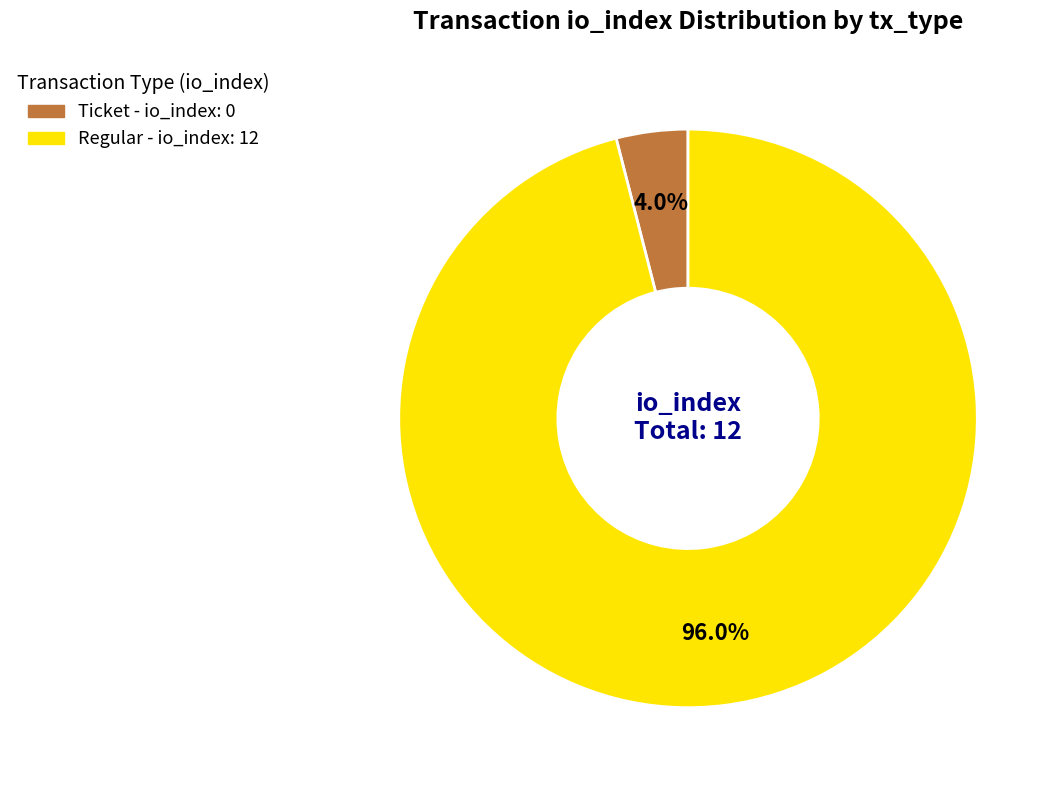

Does any single category account for the majority?

Yes